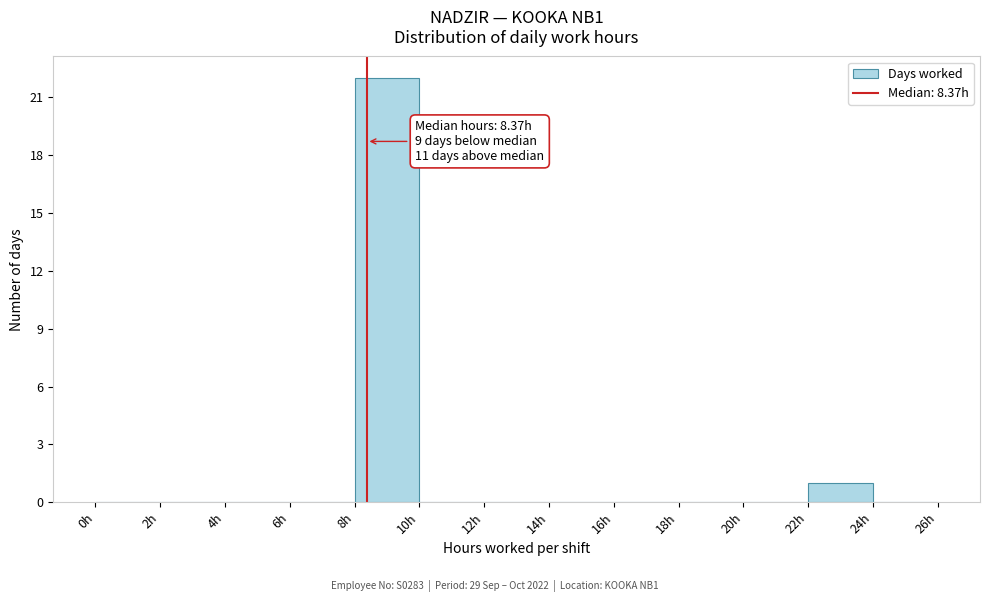

Which range on the x-axis has the tallest bar?

8 to 10